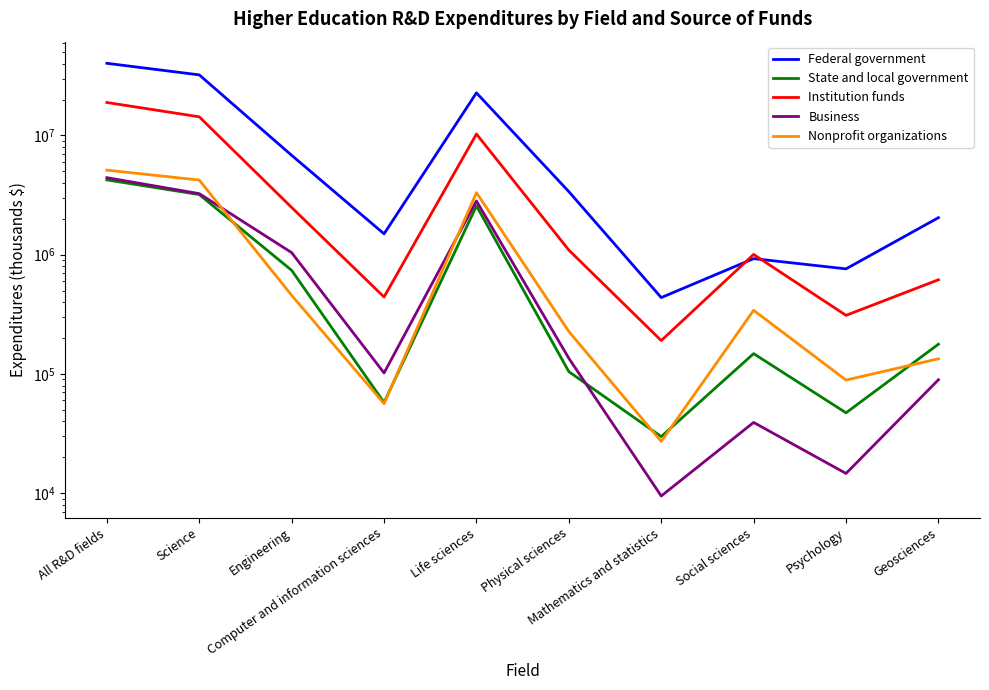

At which category does the chart reach its minimum across all series?

Mathematics and statistics